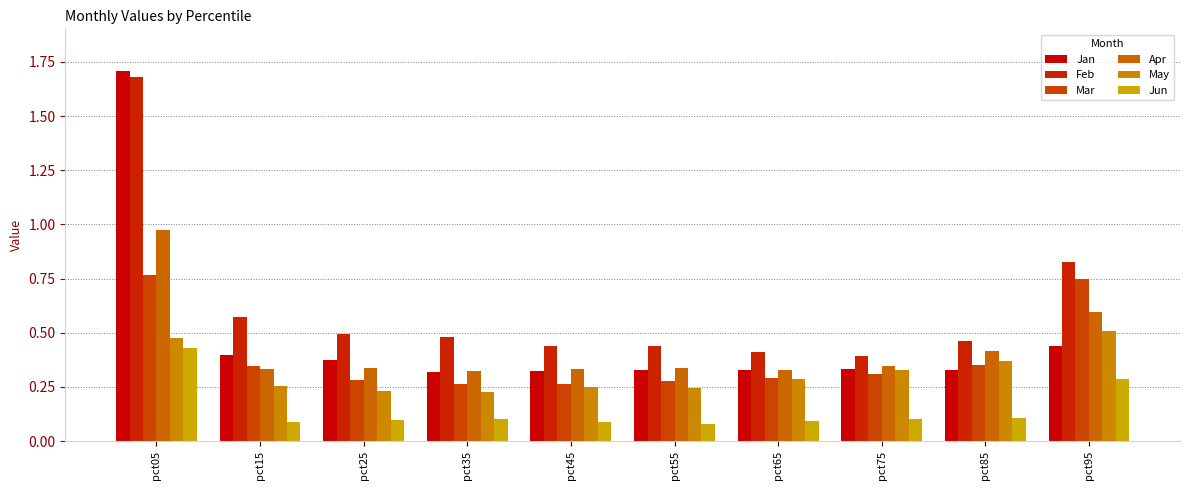

Rank the categories by Apr value from lowest to highest.

pct35, pct65, pct45, pct15, pct25, pct55, pct75, pct85, pct95, pct05